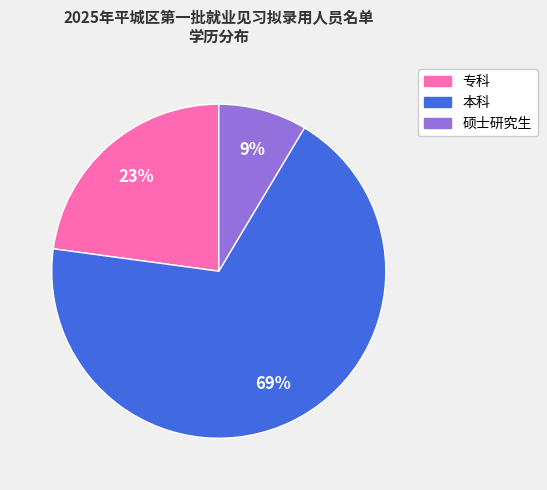

What percentage is the 硕士研究生 slice, to the nearest percent?

9%